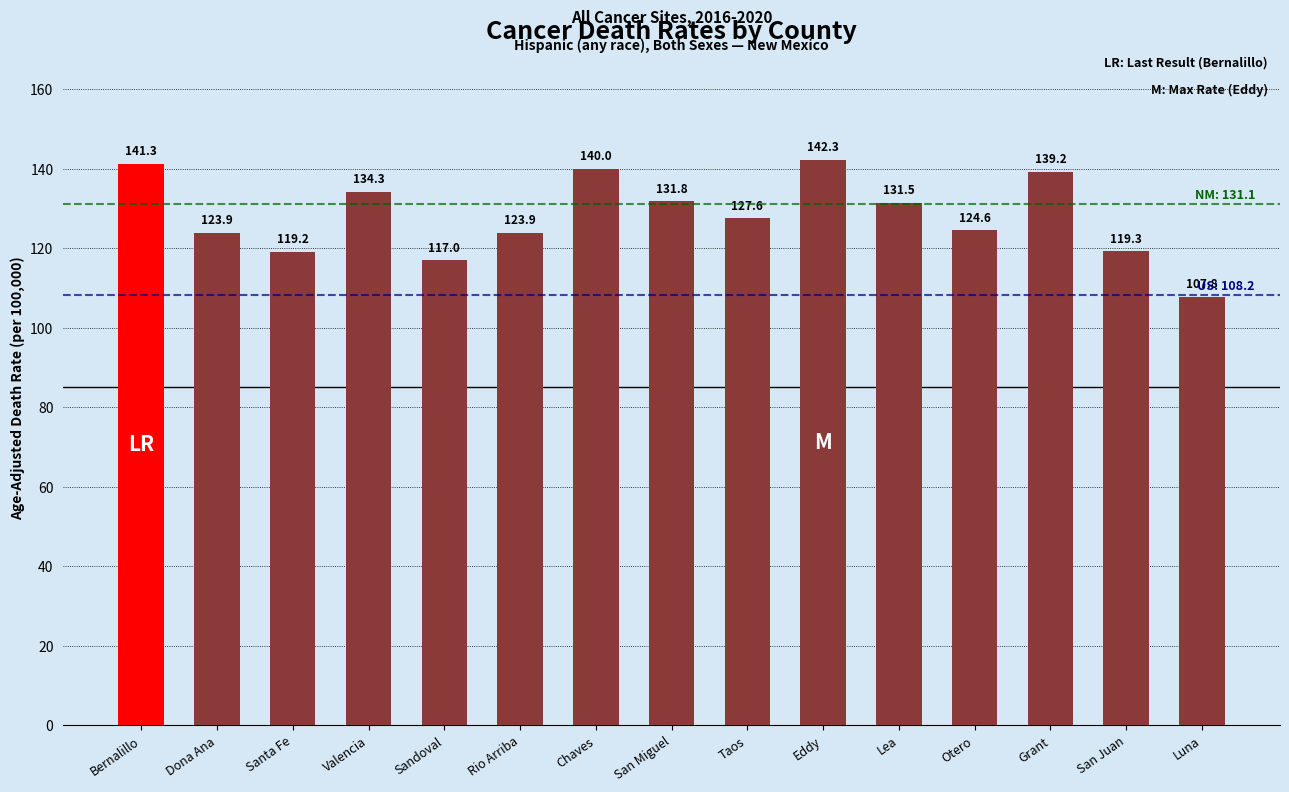

What position from the right is Bernalillo?

15